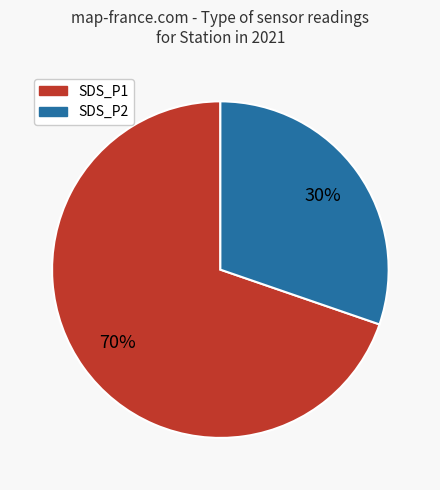

How many segments does this pie chart have?

2